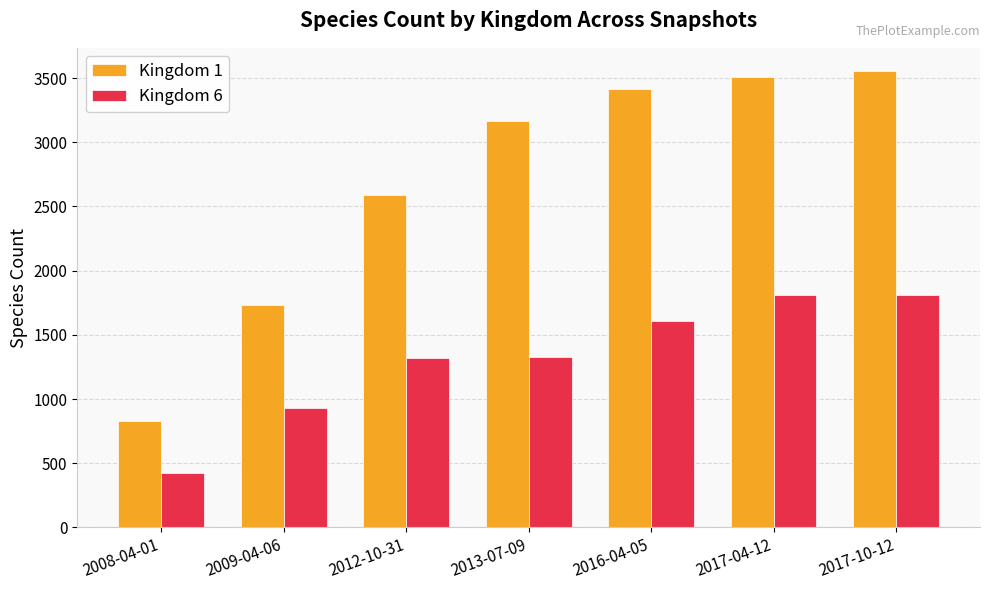

Is it true that Kingdom 6 equals 1809 at 2017-04-12?

True